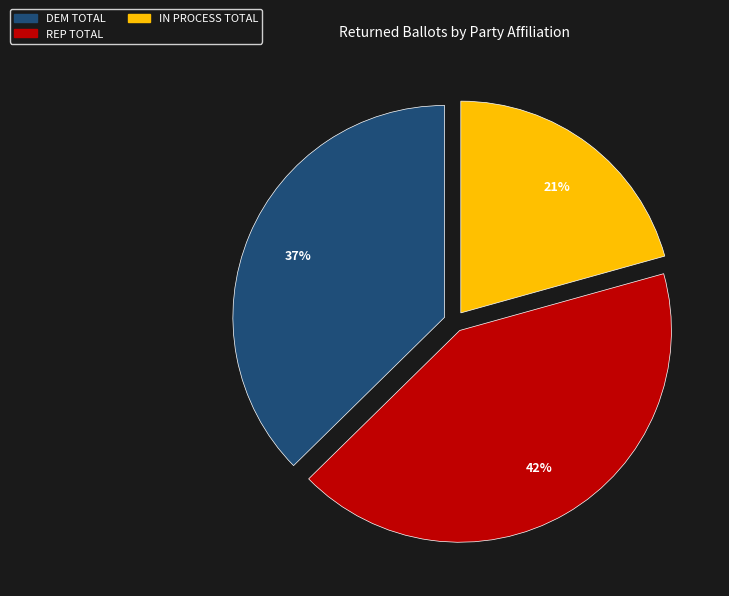

Is there a majority slice in this chart?

No